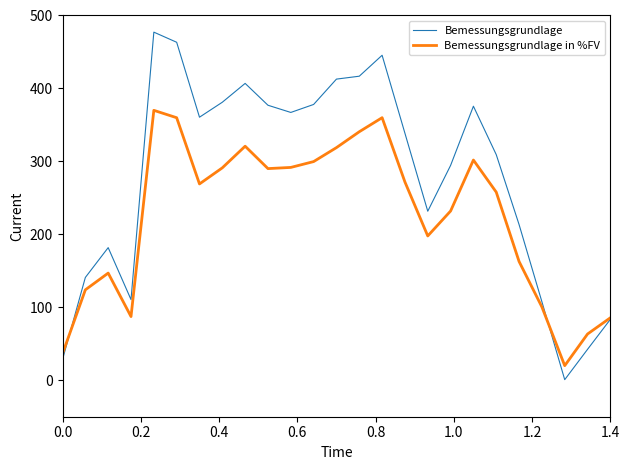

Rank the series by their average value, from lowest to highest.

Bemessungsgrundlage in %FV, Bemessungsgrundlage